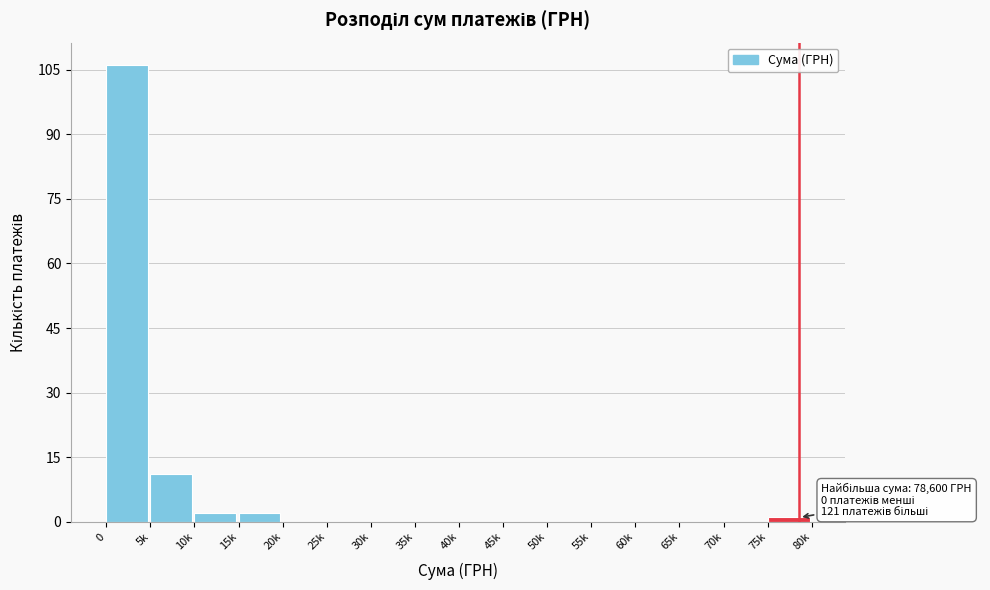

Reading left to right, what are all the values shown in this chart?

0=106	5k=11	10k=2	15k=2	20k=0	25k=0	30k=0	35k=0	40k=0	45k=0	50k=0	55k=0	60k=0	65k=0	70k=0	75k=1